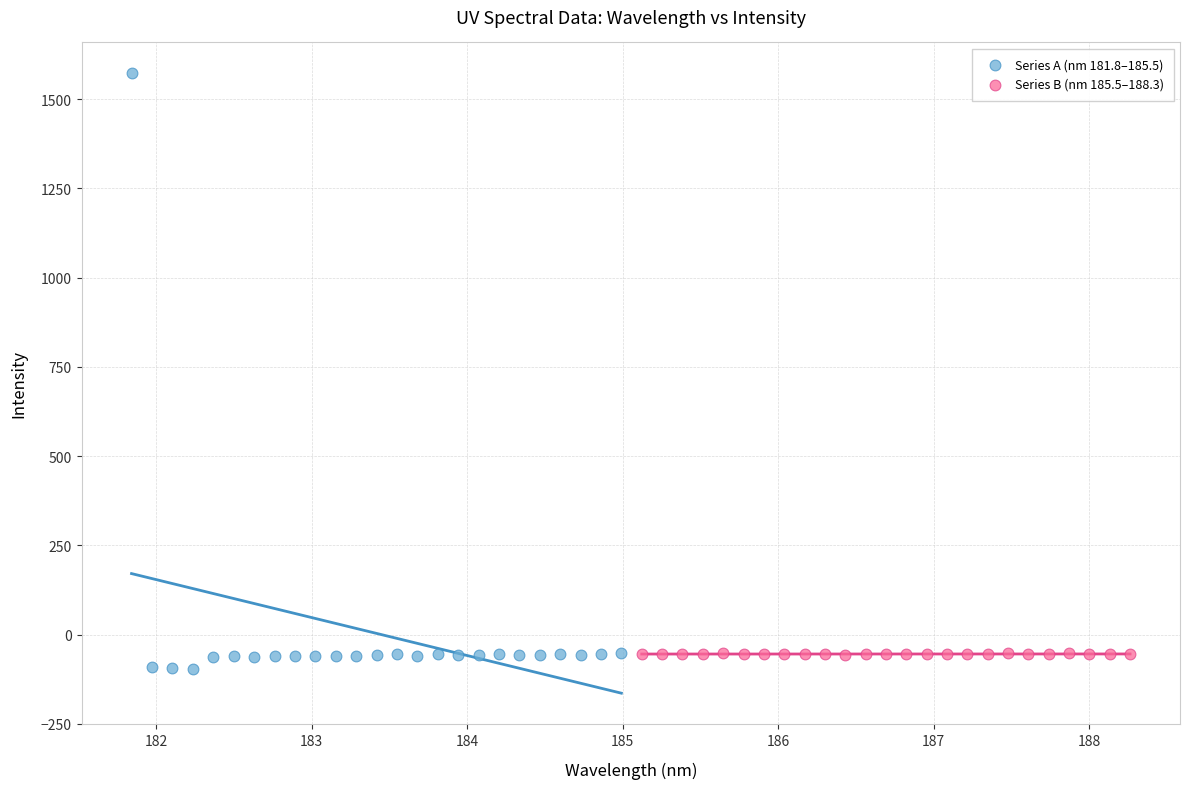

Which series reaches the maximum Y coordinate?

Series A (nm 181.8–185.5)